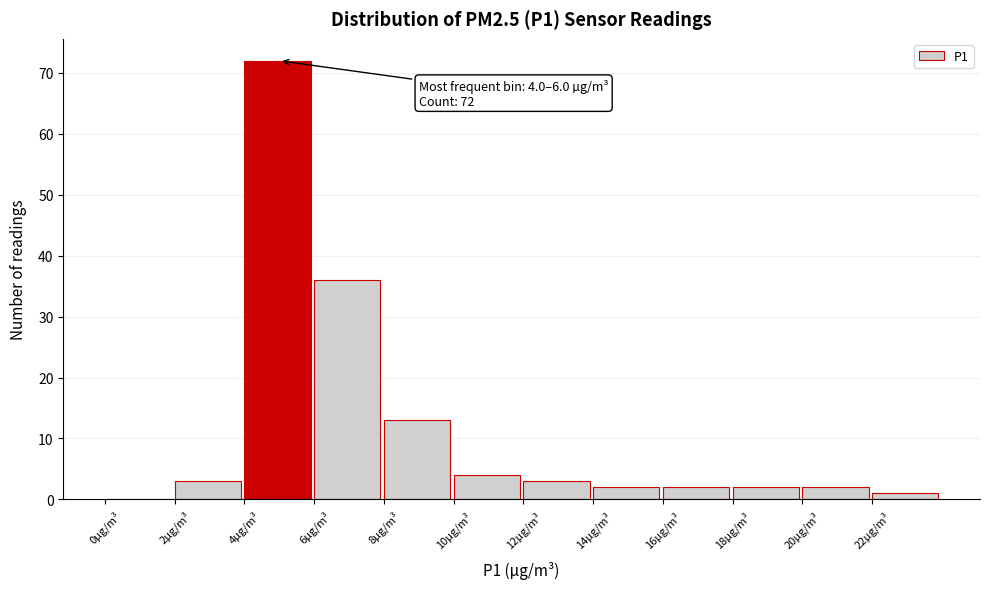

Over which range of the x-axis is the bar tallest?

4 to 6